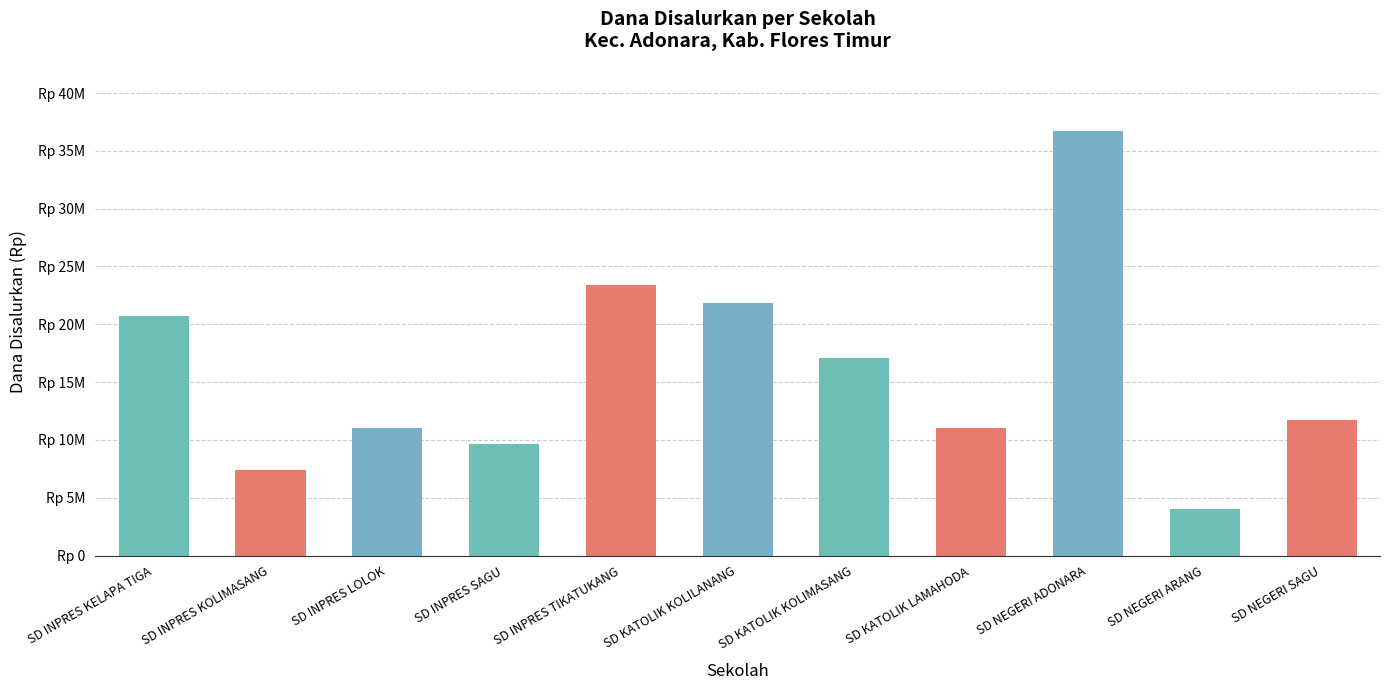

What is the difference between the maximum and minimum values?

32625000